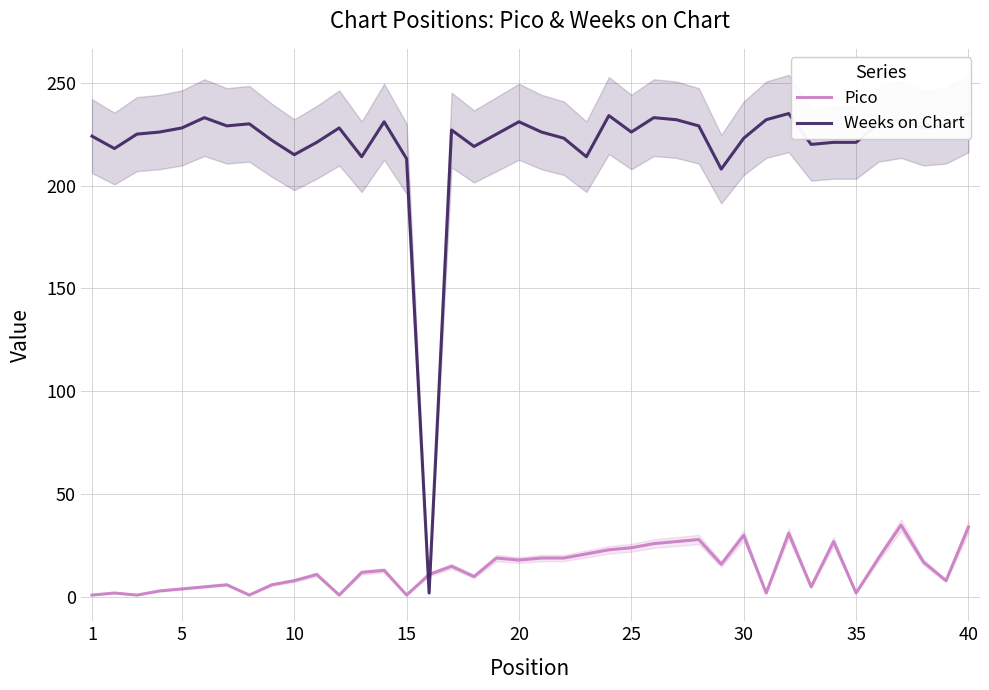

Is it true that Pico equals 30 at 30?

True